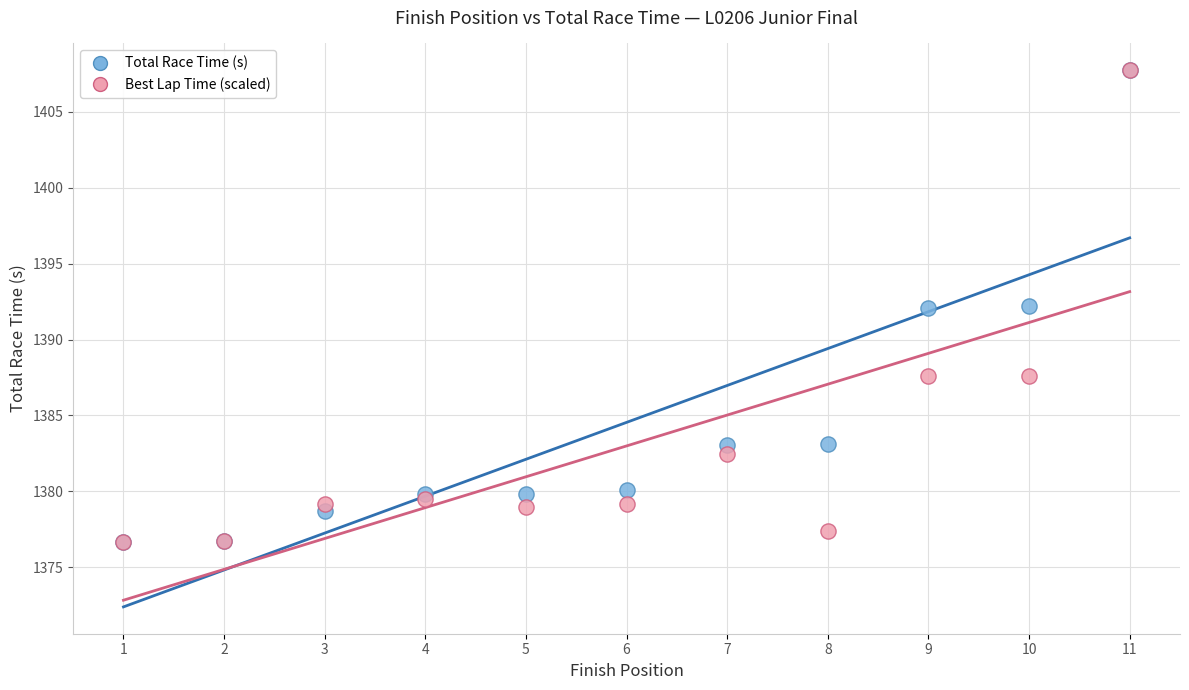

What are all the series names shown in the legend?

Total Race Time (s), Best Lap Time (scaled)